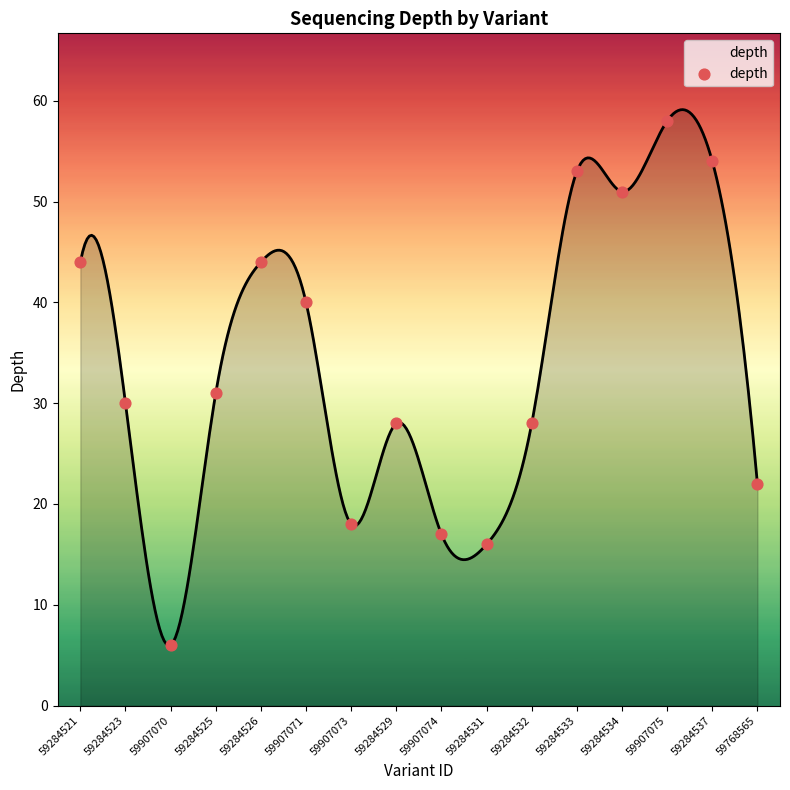

What is the range of Y values (max minus min)?

52